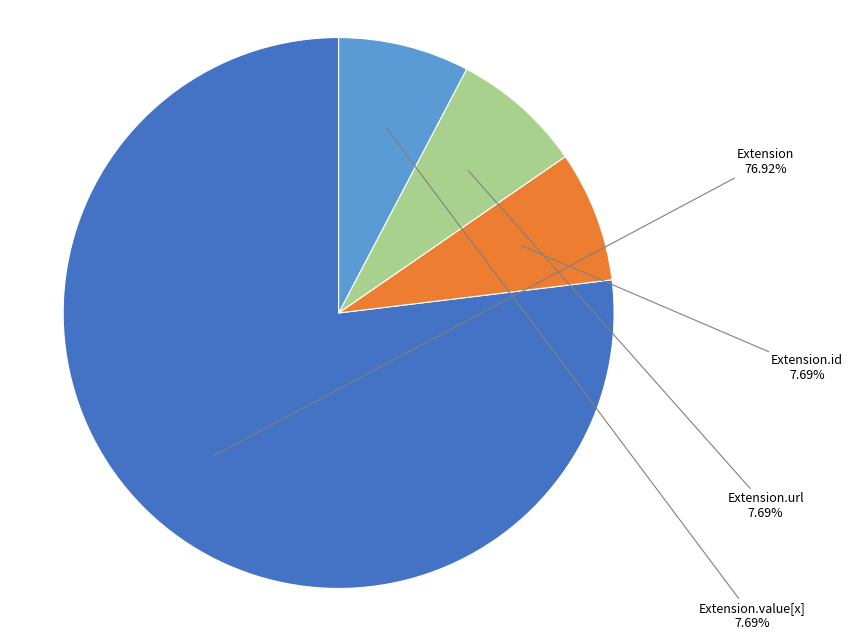

What is the largest slice in the pie chart?

Extension